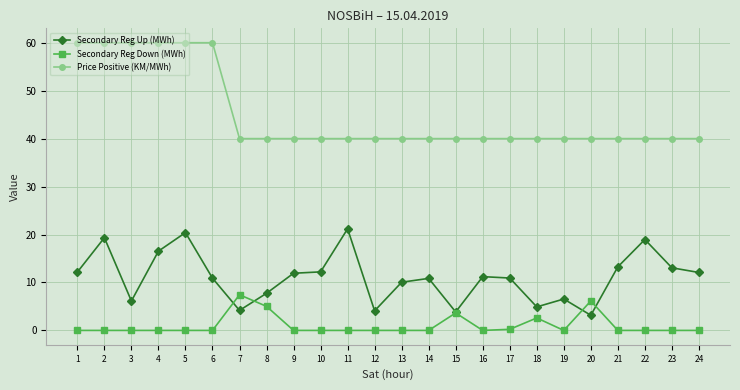

What is the value of the Secondary Reg Up (MWh) point at the 12th from the left?

4.1